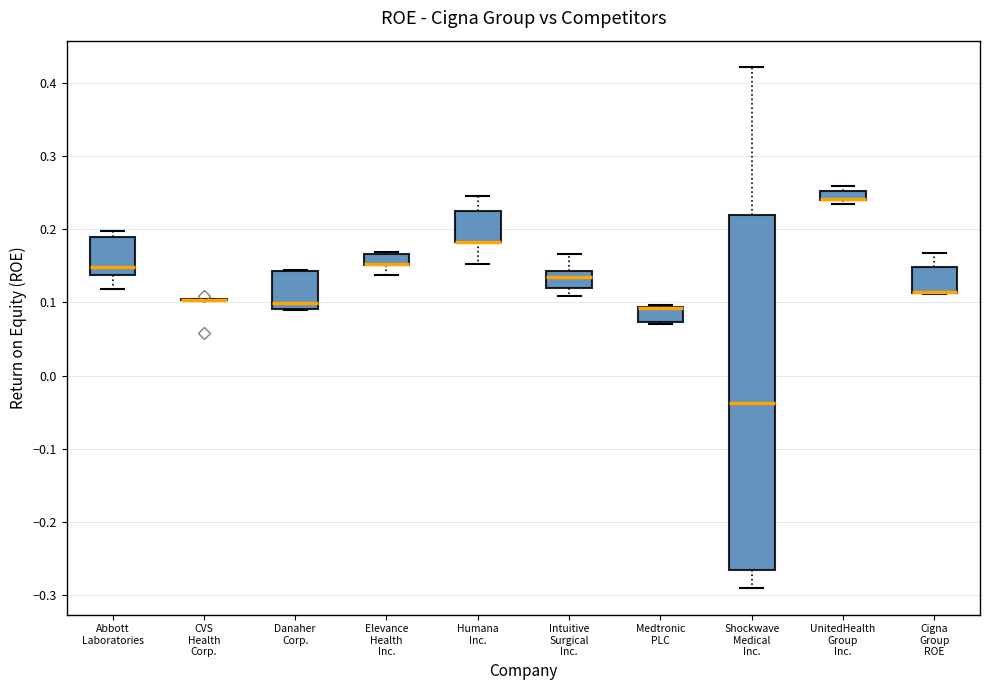

Where is the upper edge of the box for Intuitive Surgical Inc. on the y-axis? The values are not printed on the chart, so give them approximately, as read against the axis.

0.14